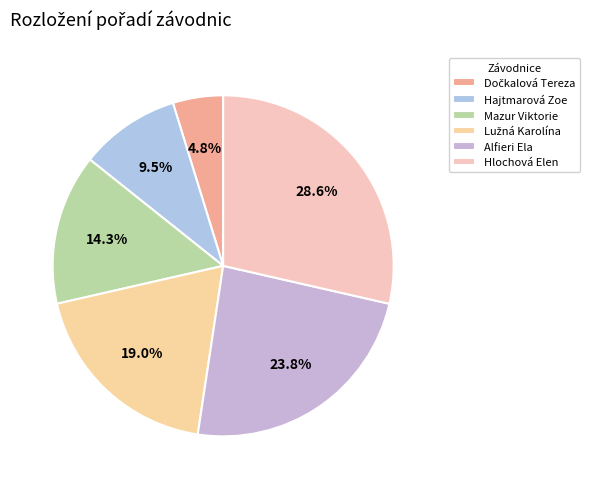

Count the number of slices in the pie.

6